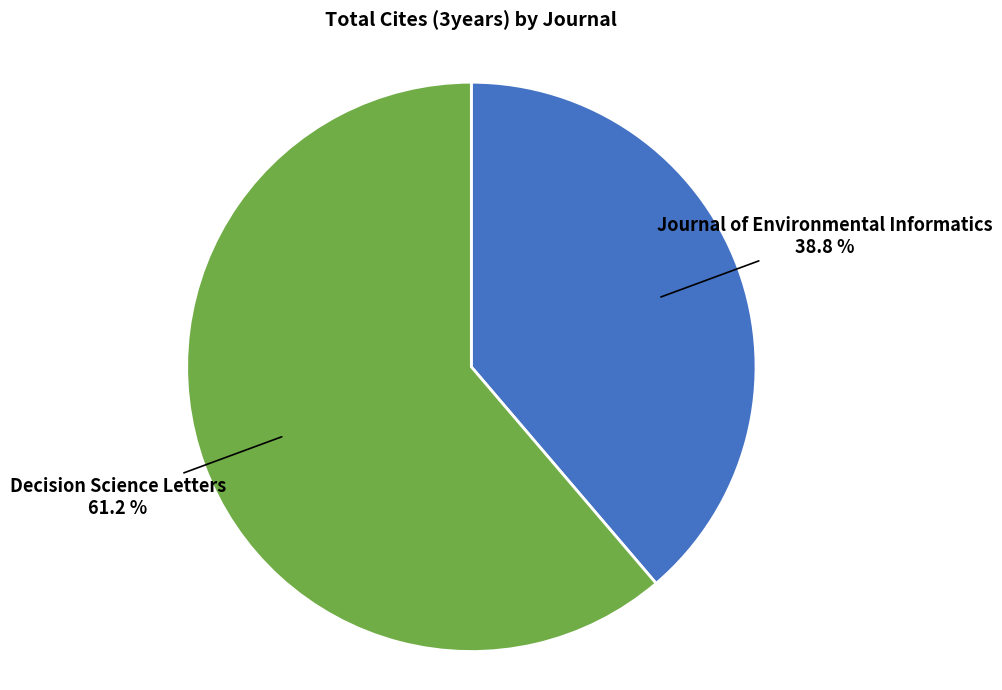

Does Journal of Environmental Informatics account for over 50% of the chart?

No